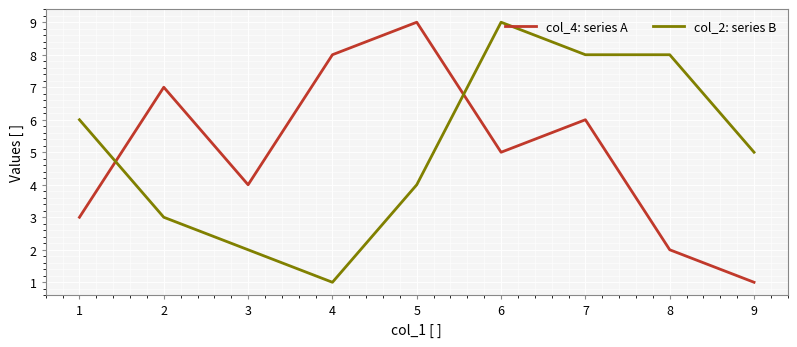

Is it true that col_2: series B equals 11 at 8?

False